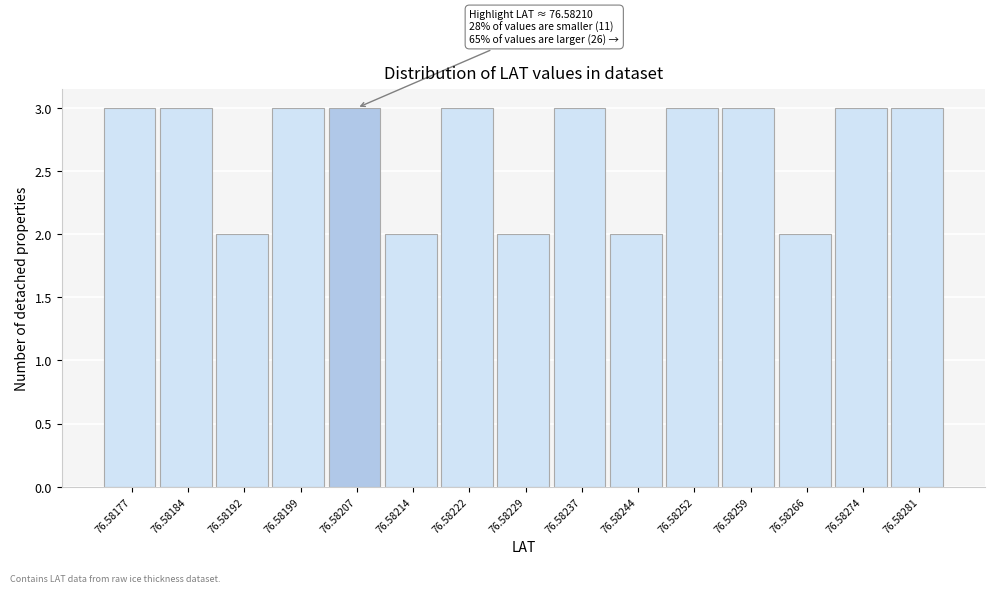

Reading left to right, transcribe all the data shown in this chart.

76.58177=3	76.58184=3	76.58192=2	76.58199=3	76.58207=3	76.58214=2	76.58222=3	76.58229=2	76.58237=3	76.58244=2	76.58252=3	76.58259=3	76.58266=2	76.58274=3	76.58281=3